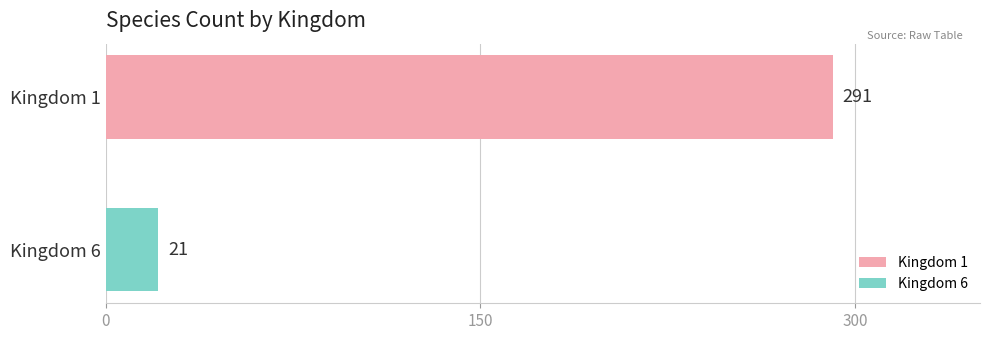

List the series in order of their overall mean, highest first.

Kingdom 1, Kingdom 6